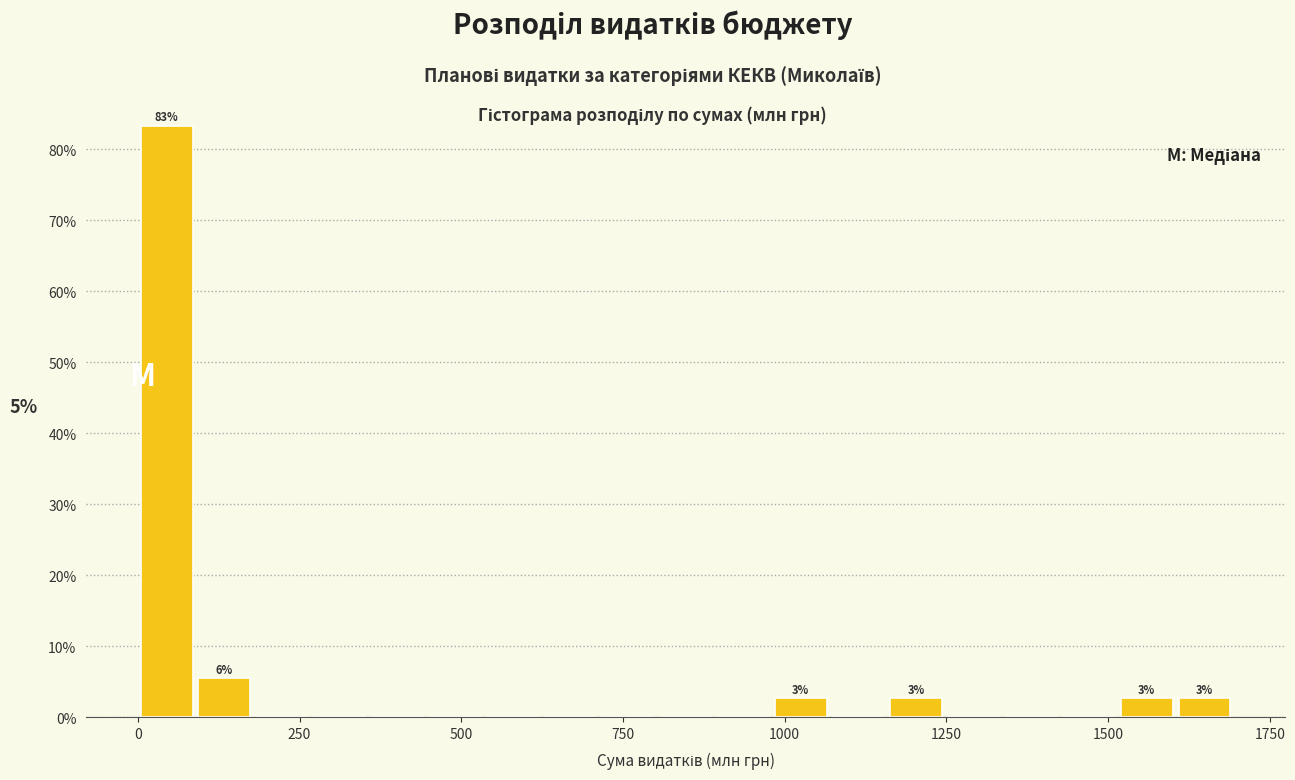

Around what value on the x-axis is the tallest bar? Give the approximate position of its centre, as read against the axis.

50